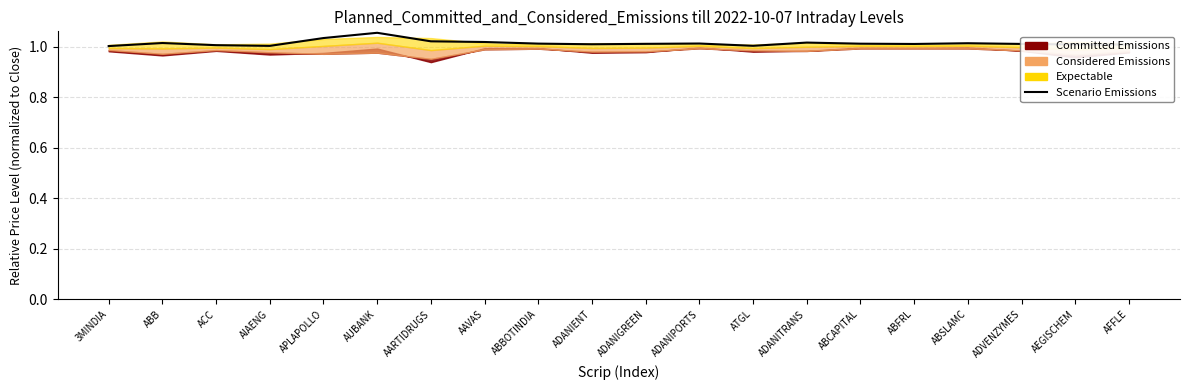

What is the sum of all values?

20.3